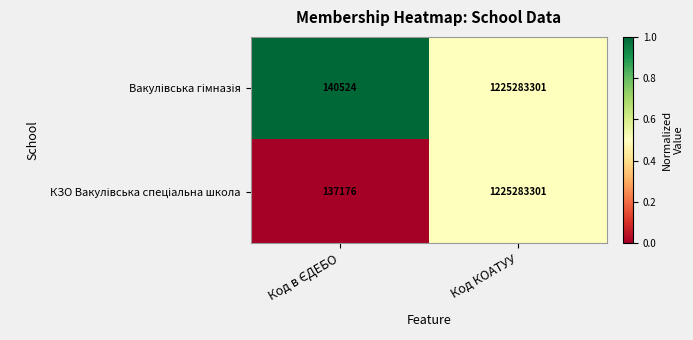

What is the smallest value displayed?

137176